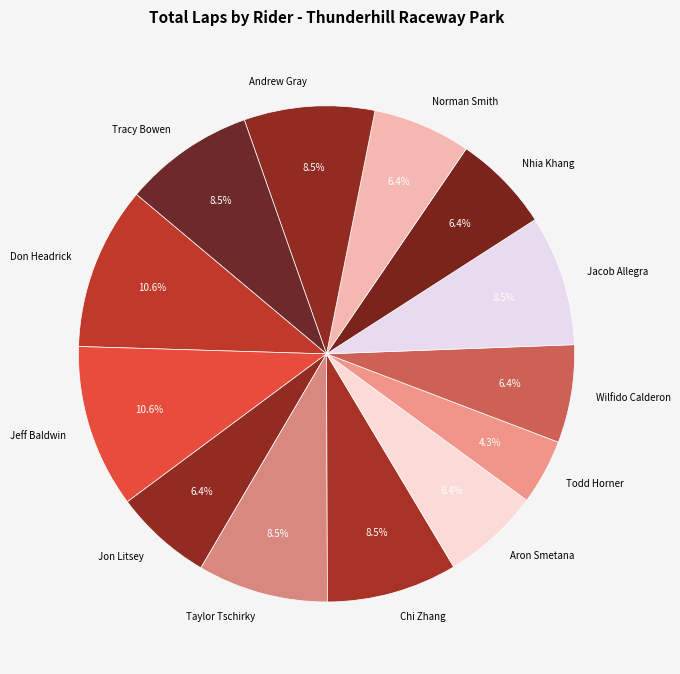

Is there a majority slice in this chart?

No